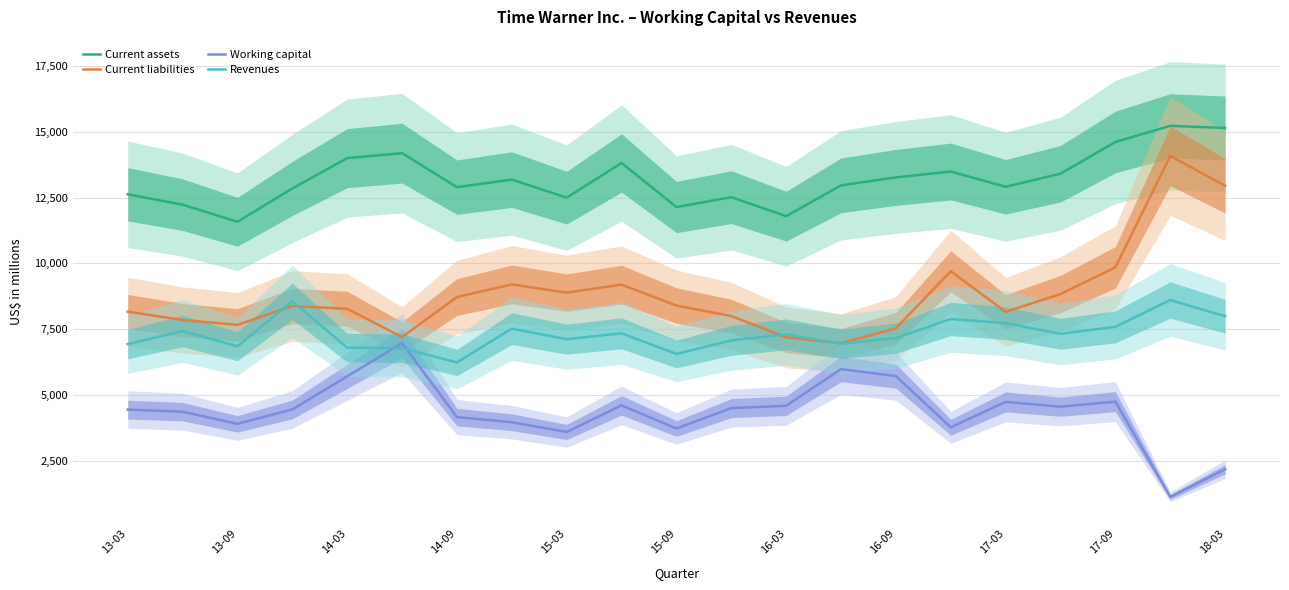

The value of Revenues at 17-03 is 7735. True or false?

True